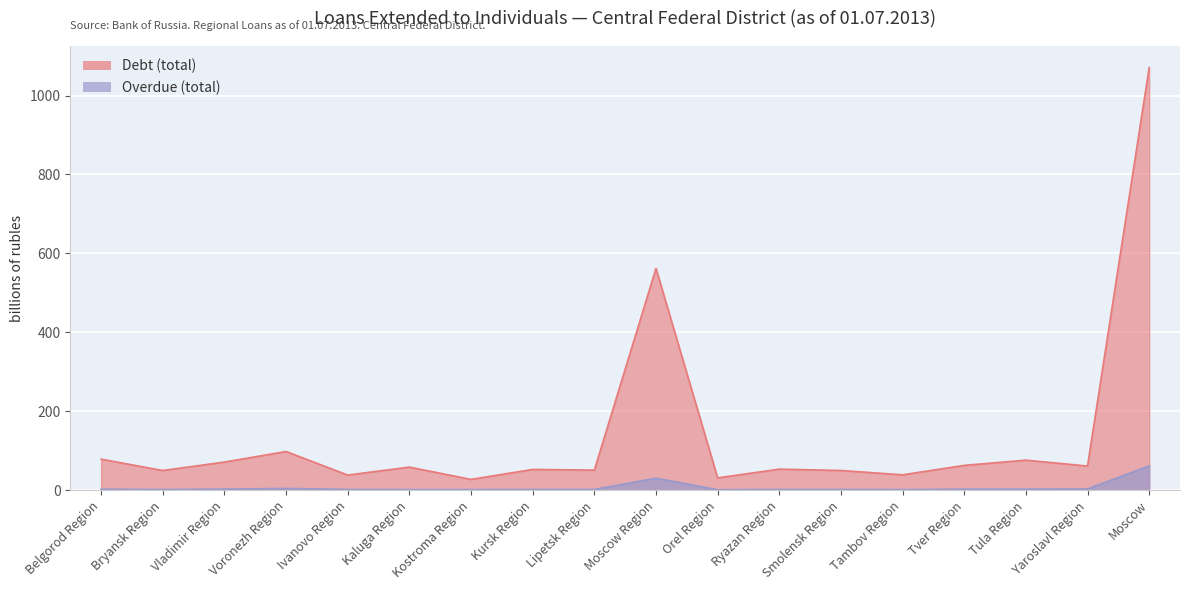

List the labels in order of Debt (total) value, smallest first.

Kostroma Region, Orel Region, Ivanovo Region, Tambov Region, Smolensk Region, Bryansk Region, Lipetsk Region, Kursk Region, Ryazan Region, Kaluga Region, Yaroslavl Region, Tver Region, Vladimir Region, Tula Region, Belgorod Region, Voronezh Region, Moscow Region, Moscow